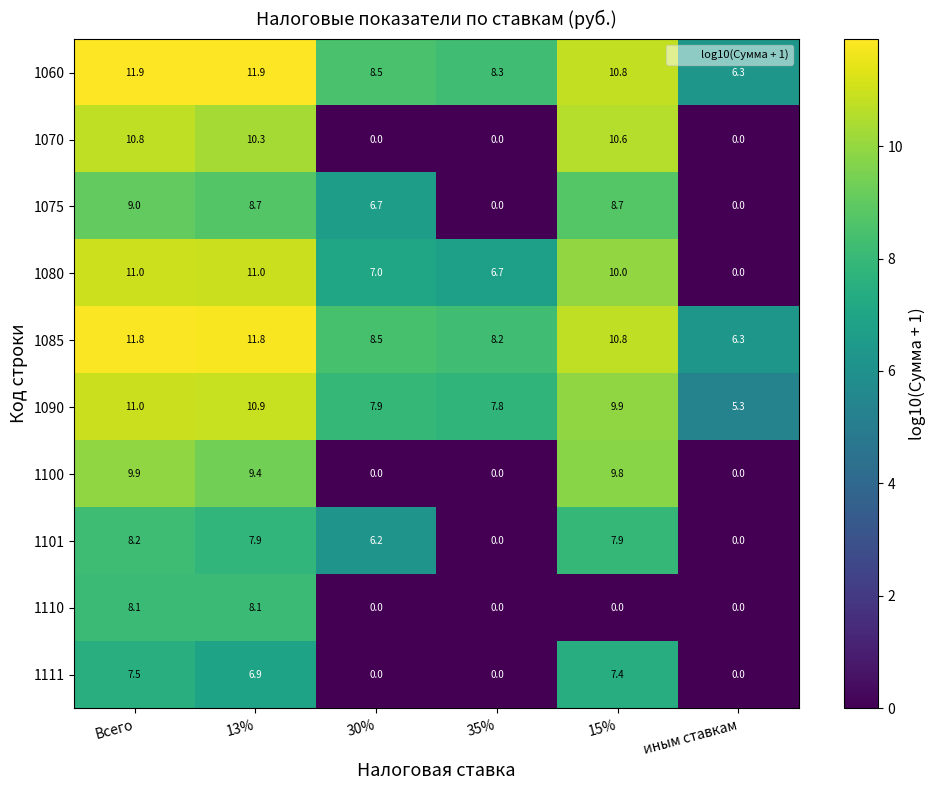

How many values in 1100 are above zero?

3